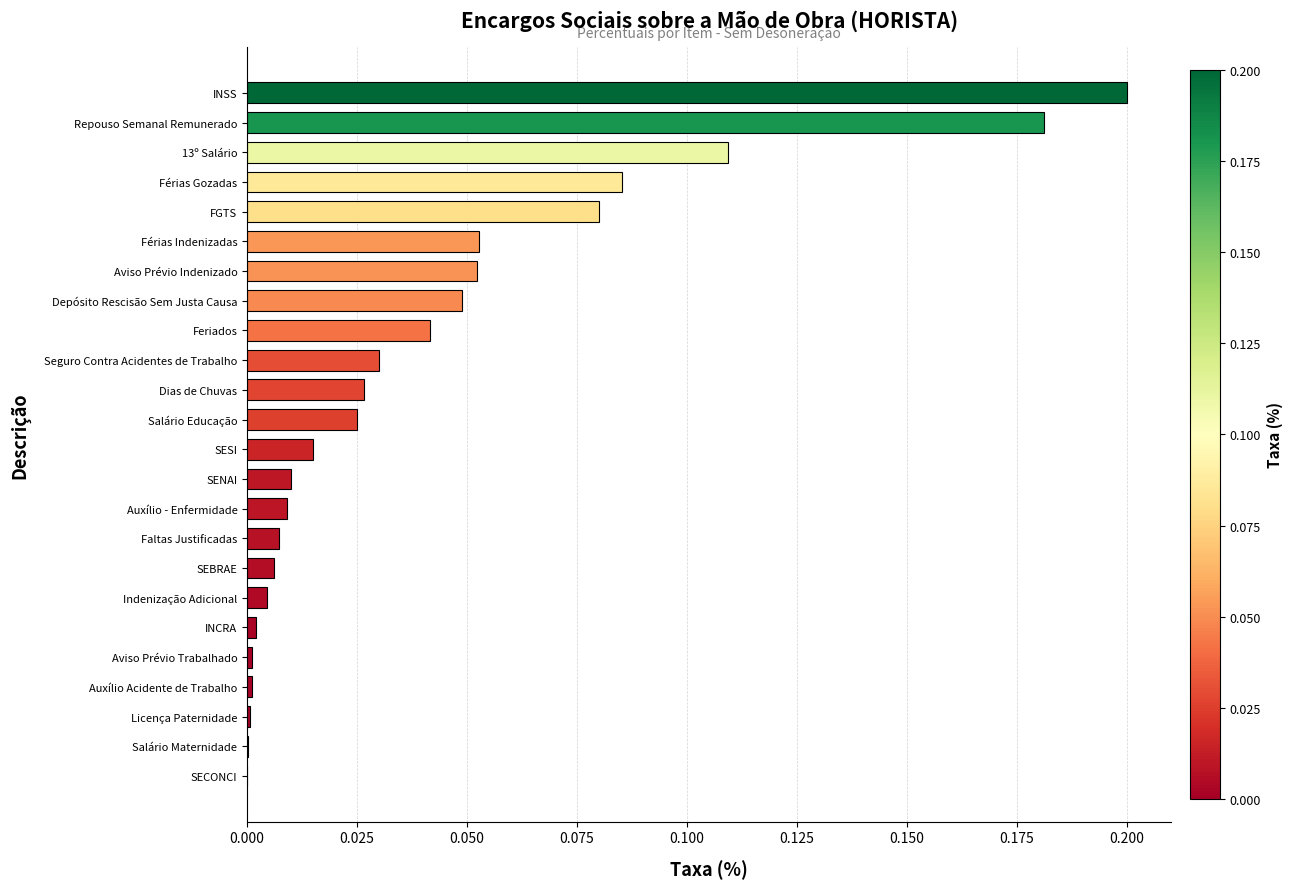

How many distinct data groups are displayed?

1